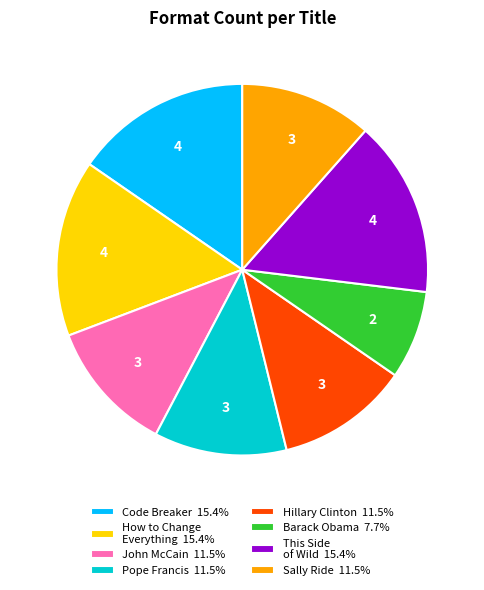

Does any single category account for the majority?

No